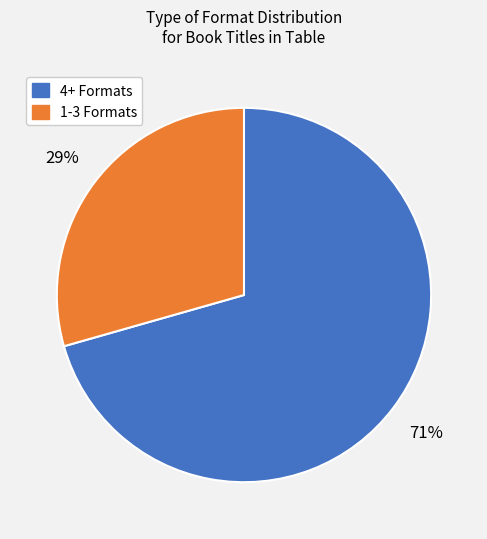

Combined, do 1-3 Formats and 4+ Formats account for over 50%?

Yes